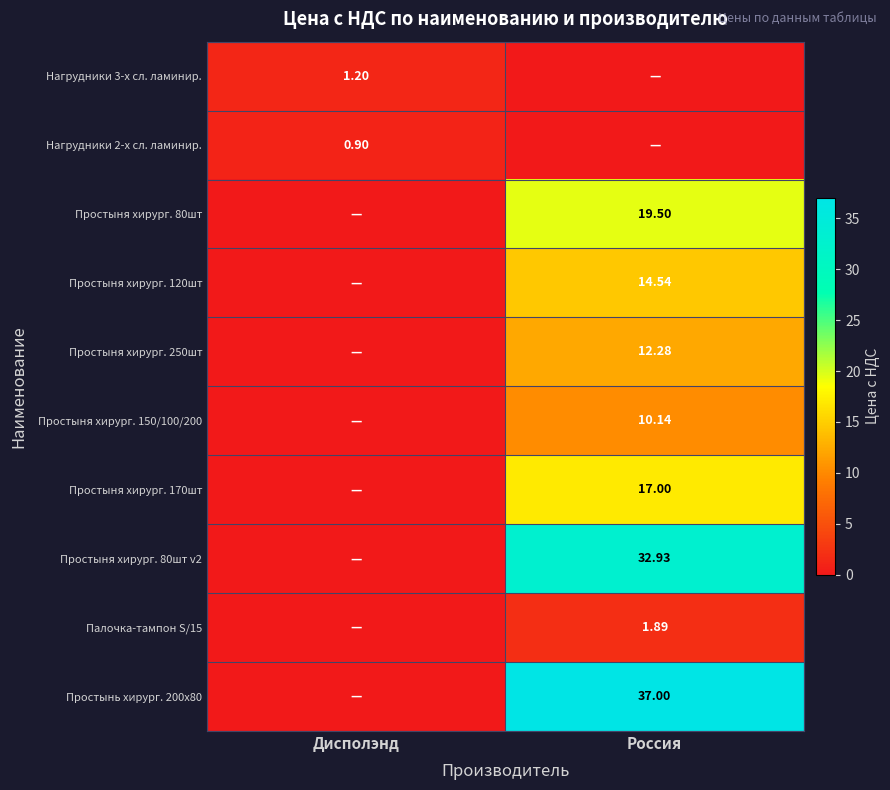

What is the total value across all series at Россия?

145.3